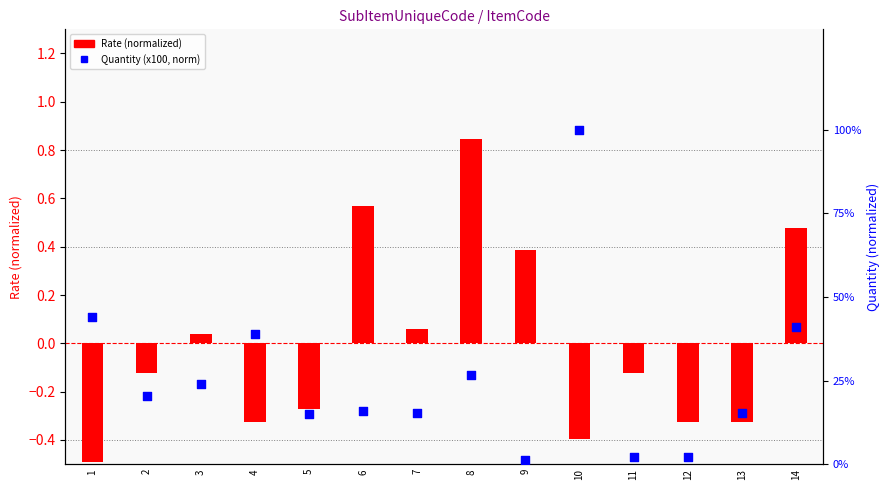

At how many categories does at least one series exceed 0?

14